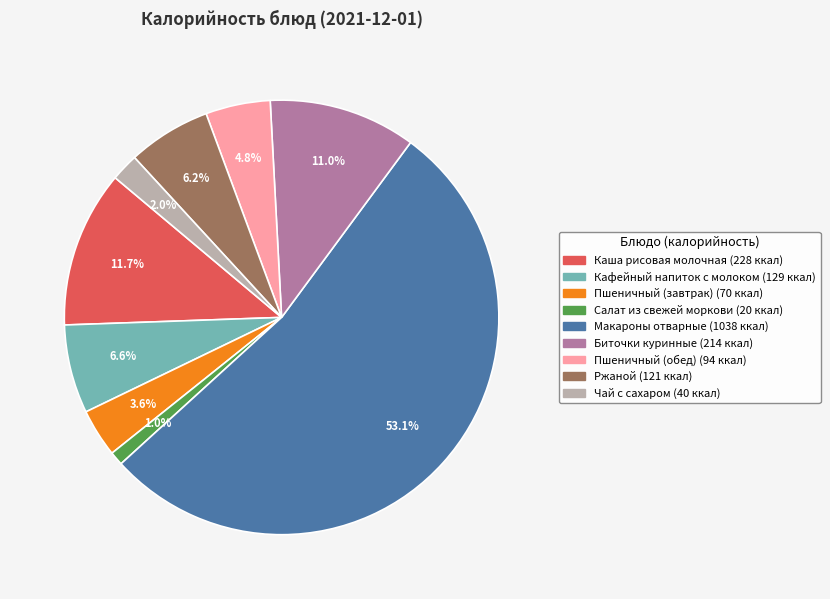

What portion of the pie excludes Салат из свежей моркови?

99.0%